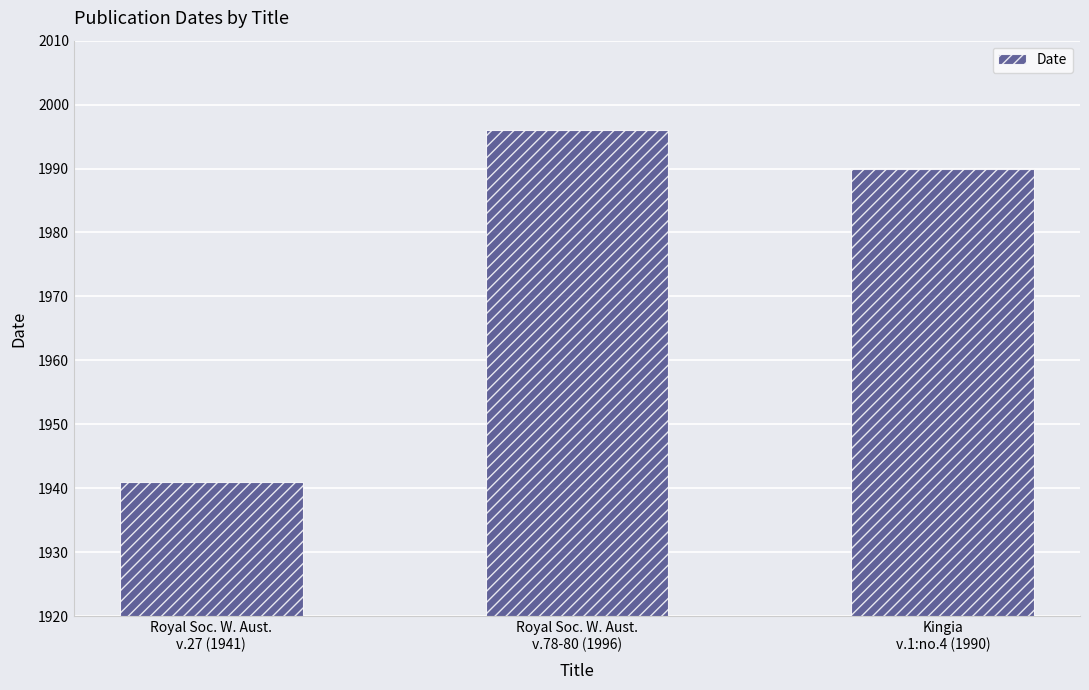

What position from the right is Royal Soc. W. Aust.
v.27 (1941)?

3